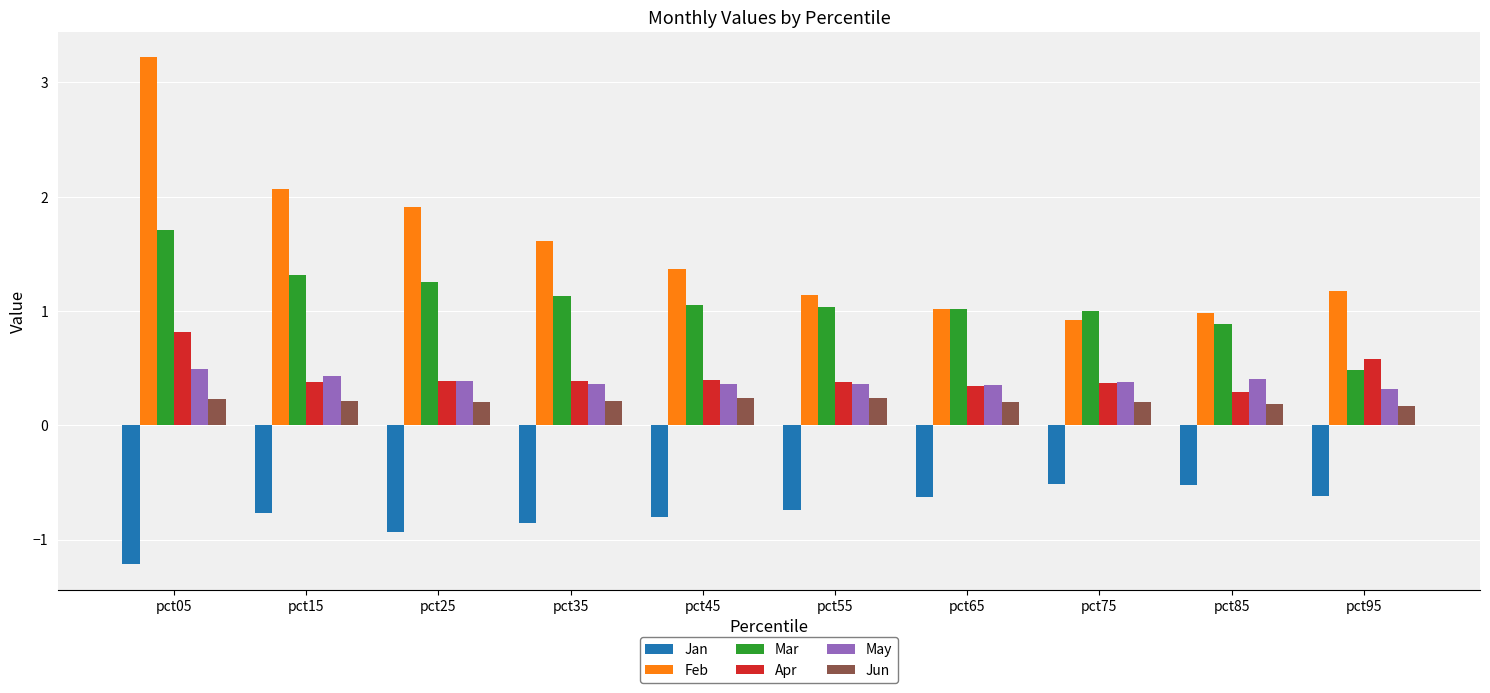

Which series changed the most between pct05 and pct55?

Feb